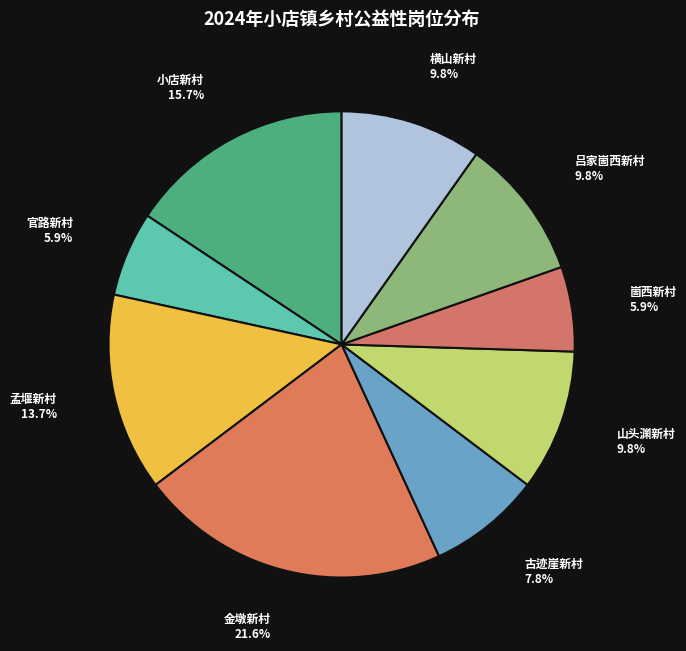

What percentage is the 吕家崮西新村 slice, to the nearest percent?

10%